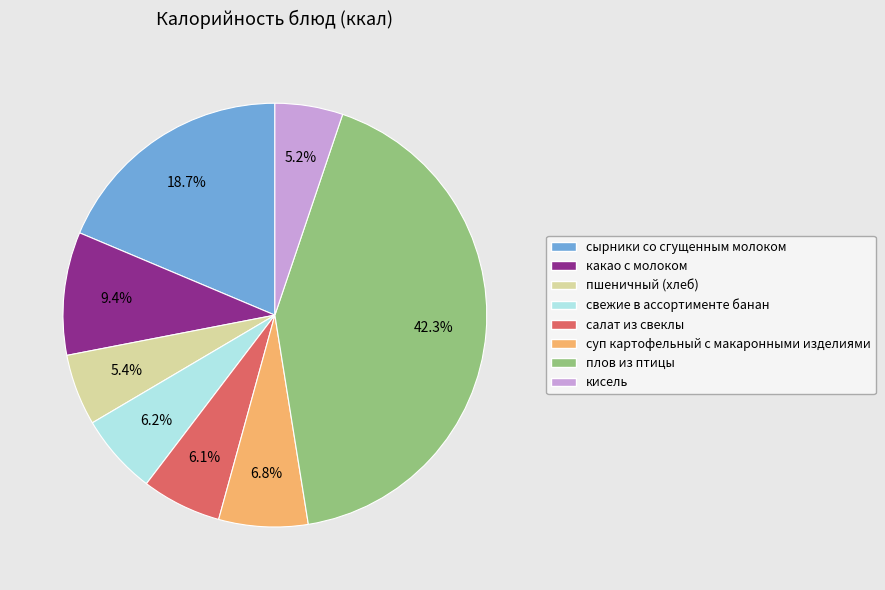

Is салат из свеклы the majority of the pie?

No